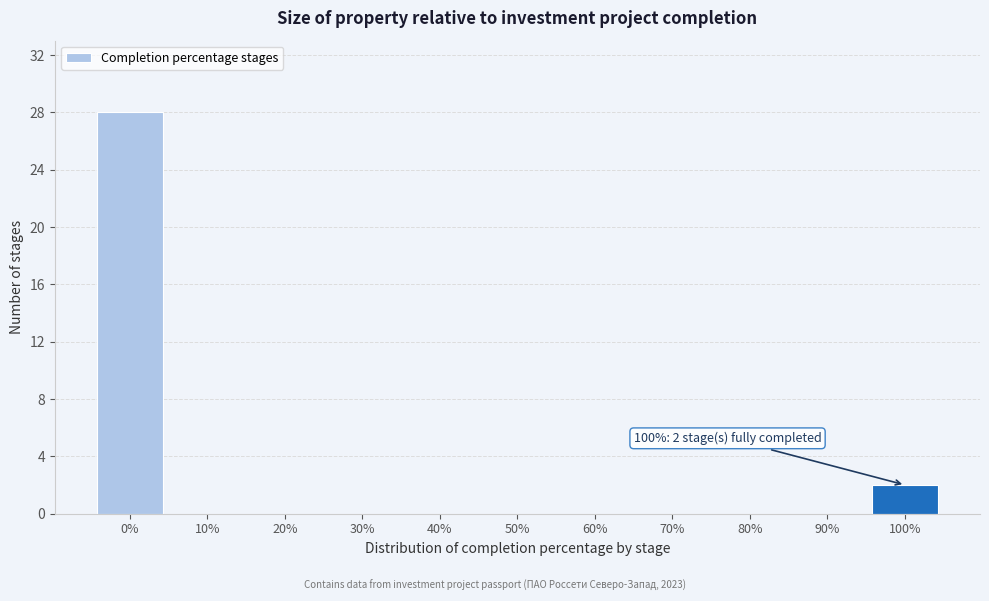

Reading left to right, extract all data points from this chart.

0%=28	10%=0	20%=0	30%=0	40%=0	50%=0	60%=0	70%=0	80%=0	90%=0	100%=2